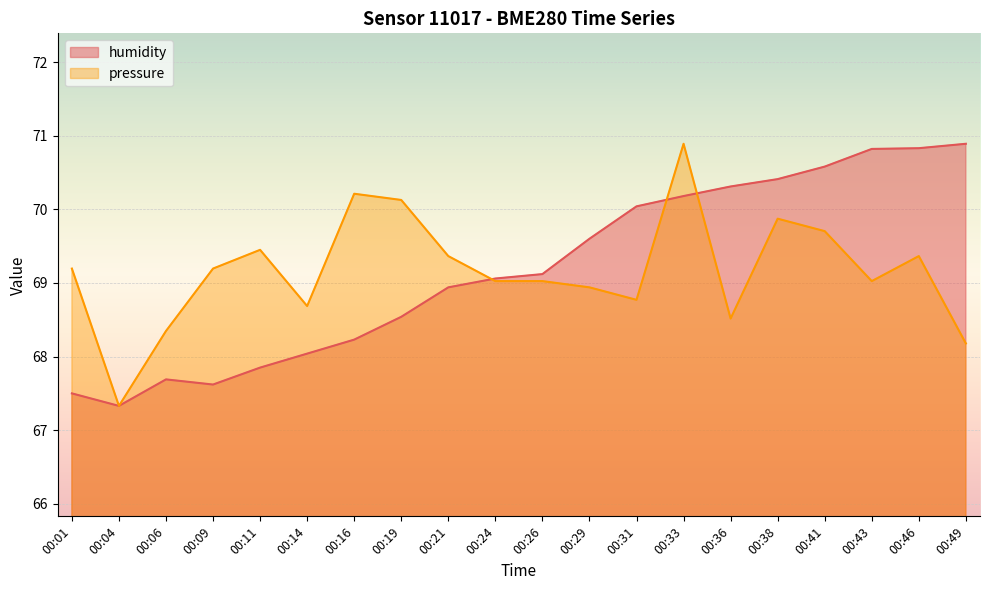

Does the chart display data point markers on the line(s)?

No